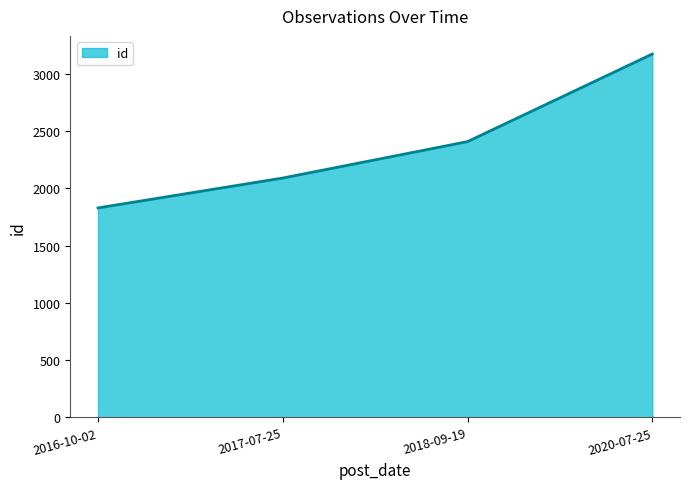

What is the smallest value displayed?

1830